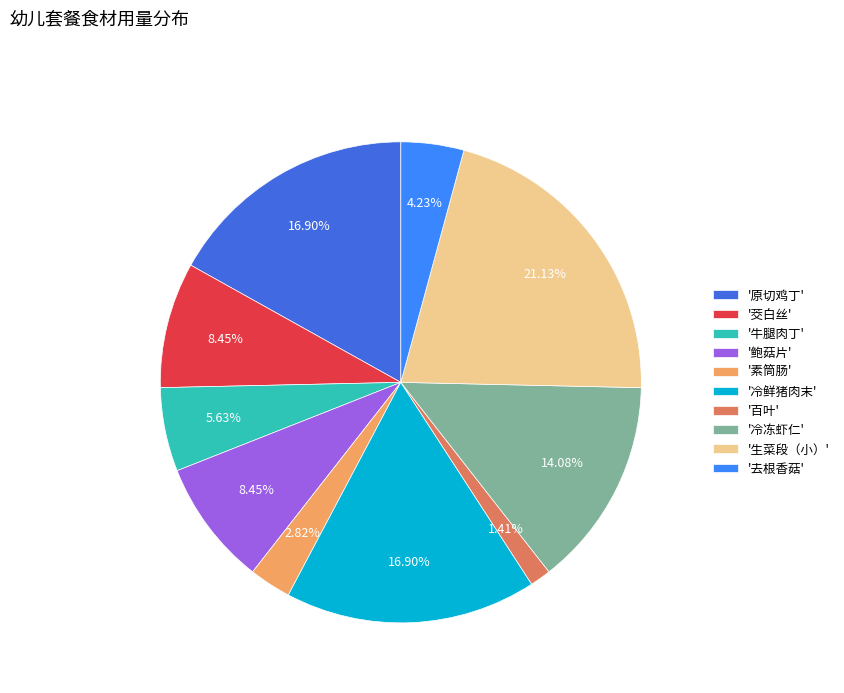

Do '牛腿肉丁' and '素筒肠' together represent more than half of the pie?

No